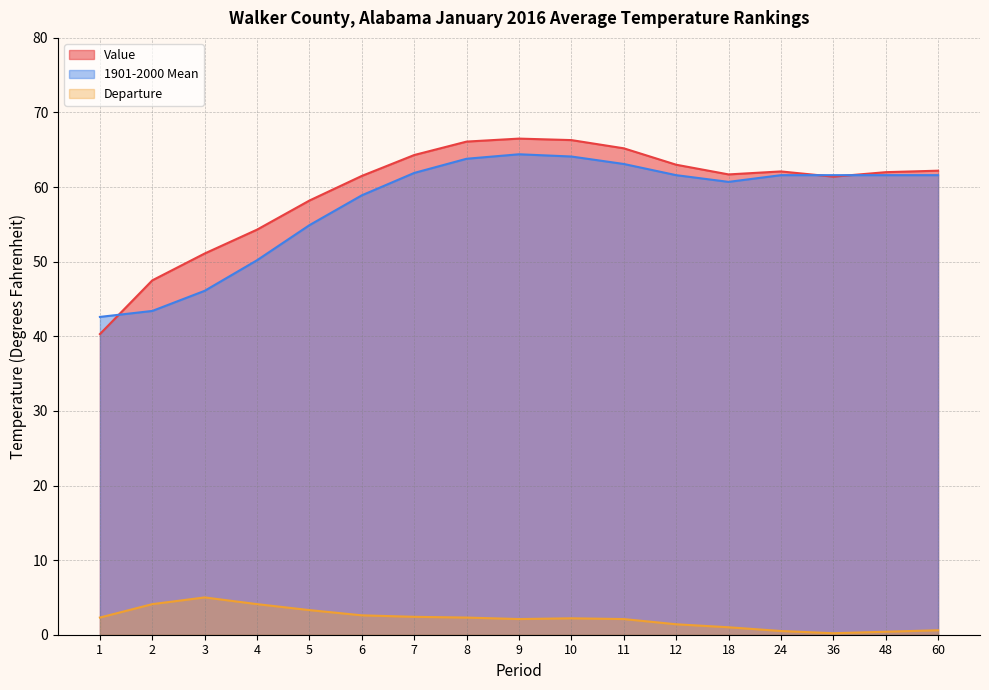

True or false: Departure and 1901-2000 Mean intersect in this chart.

False